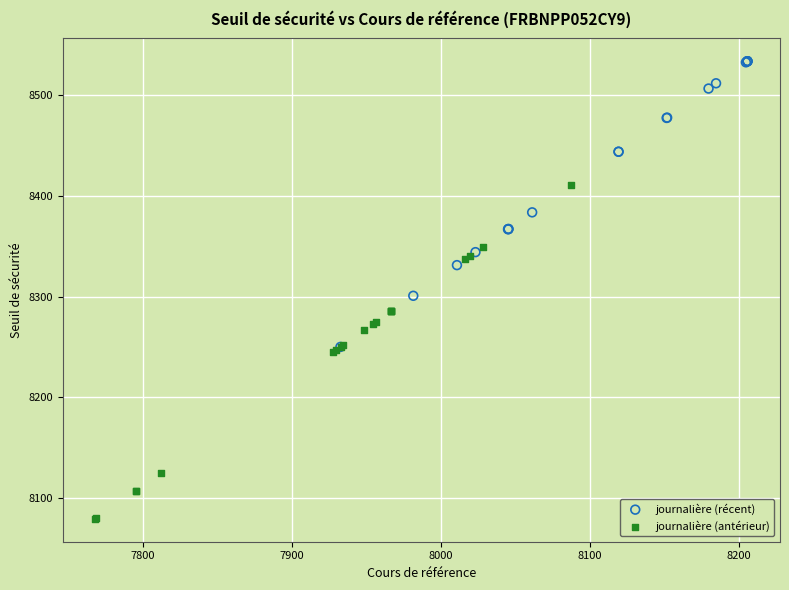

Which series contains the highest Y value?

journalière (récent)